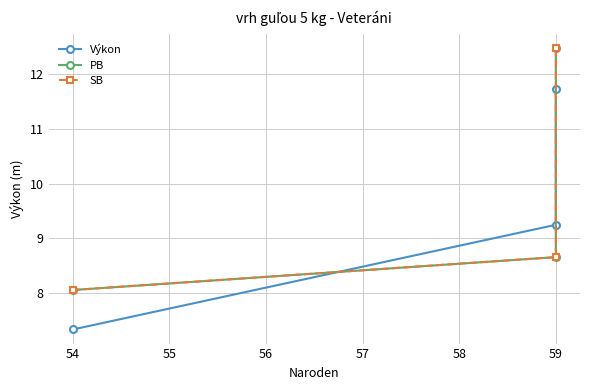

How many data points does each series have?

3